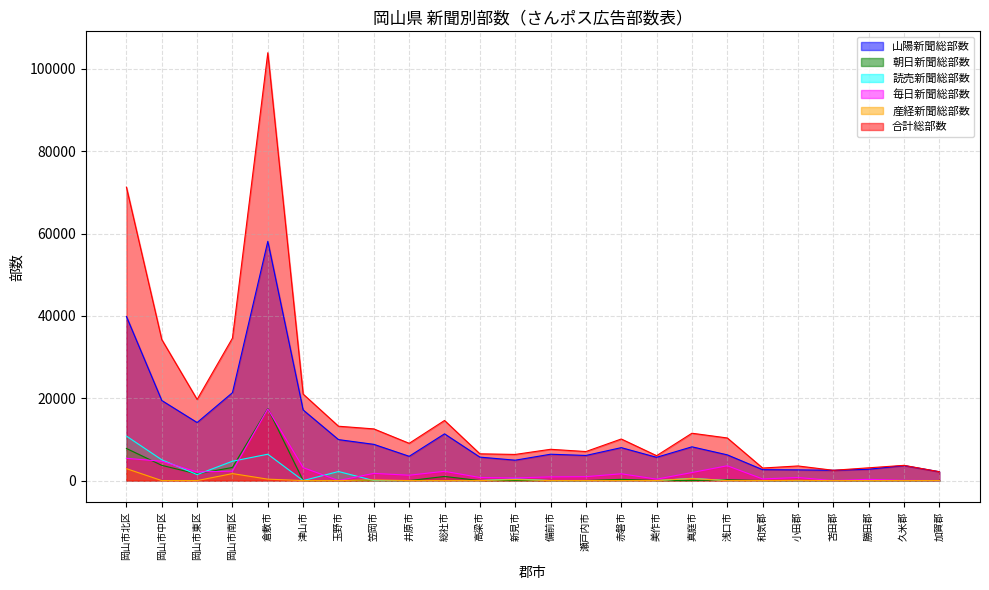

How many values in 毎日新聞総部数 are above zero?

21